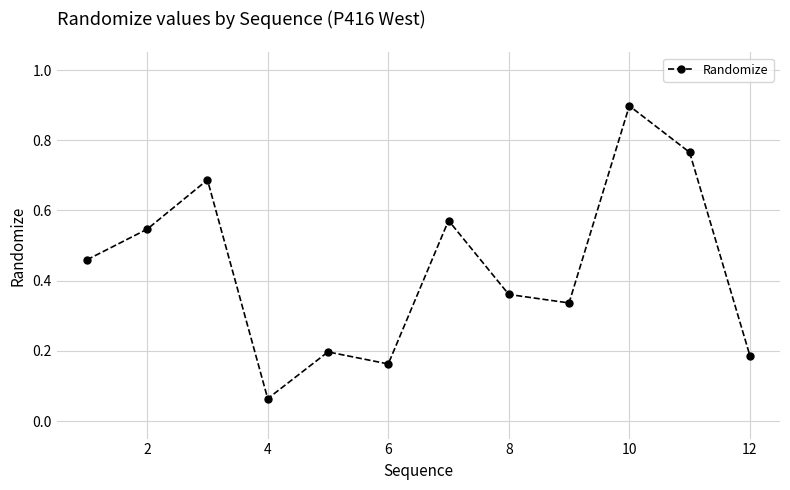

Does the chart have visible grid lines?

Yes